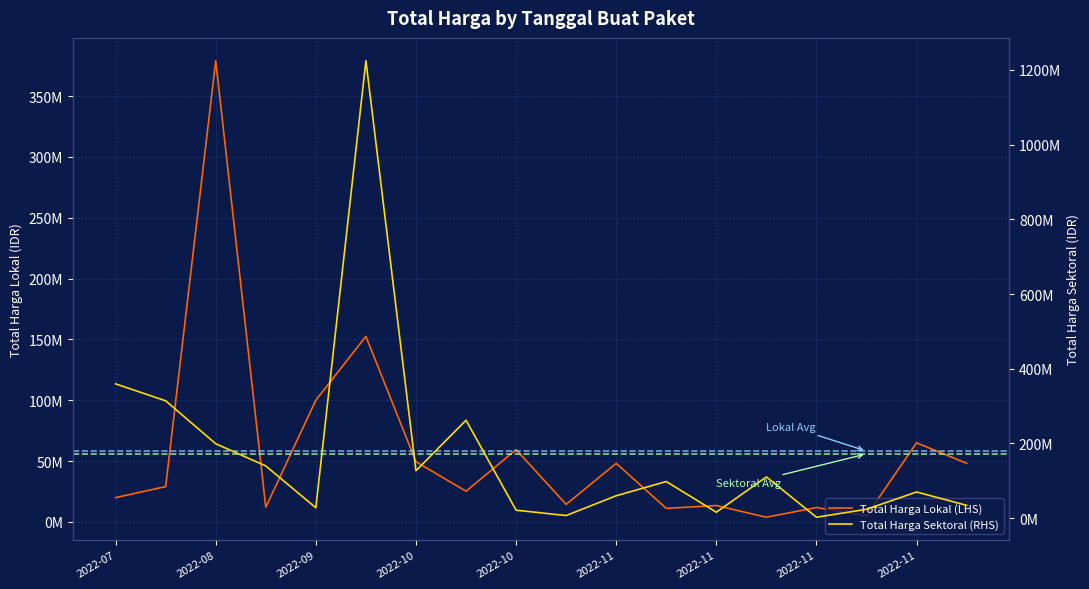

What is the total value across all series at 17?

82272505